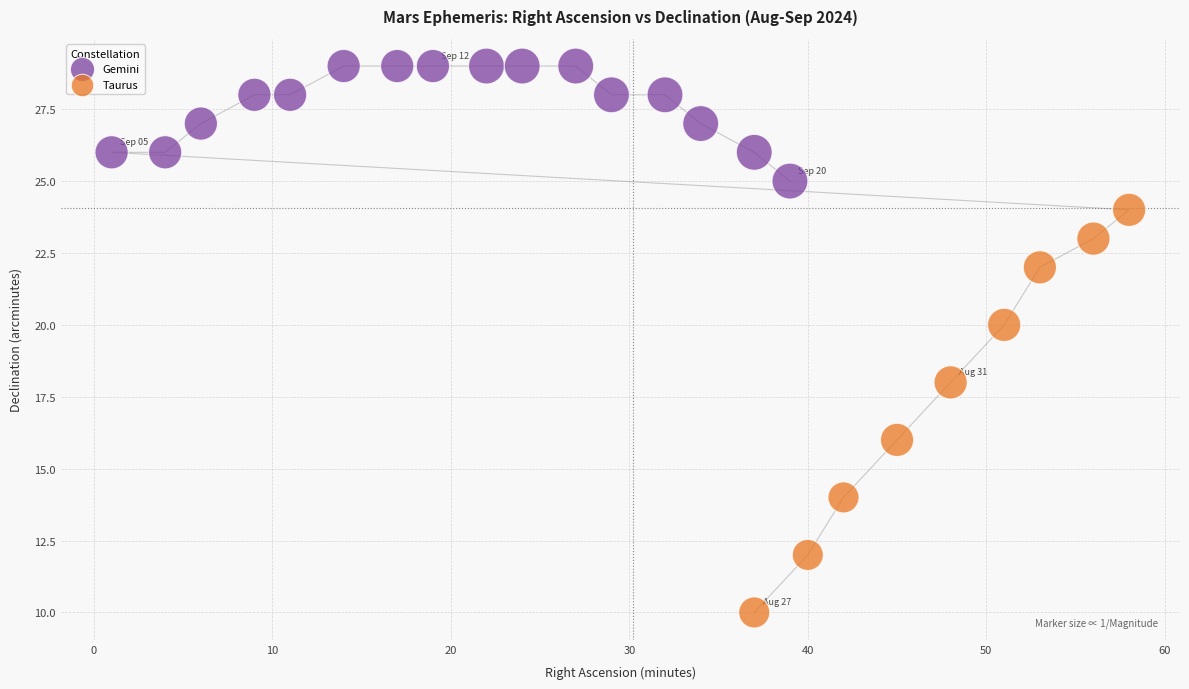

Which series contains the highest Y value?

Gemini